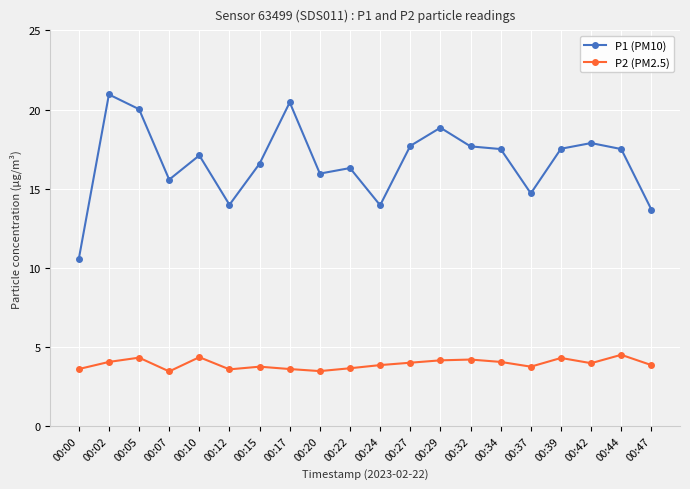

Which category has the highest value across all series?

00:02